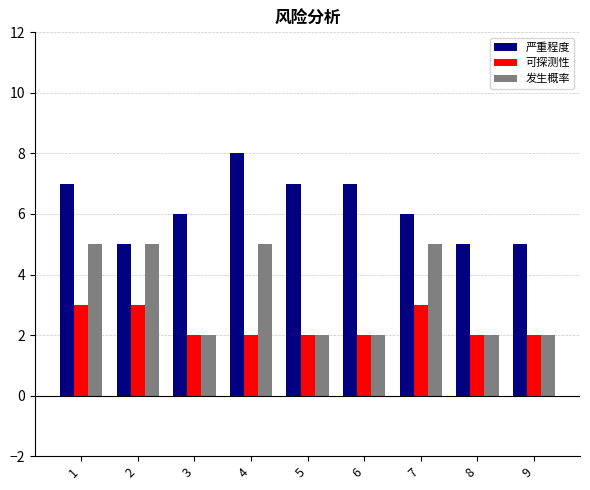

How many series are shown in this chart?

3